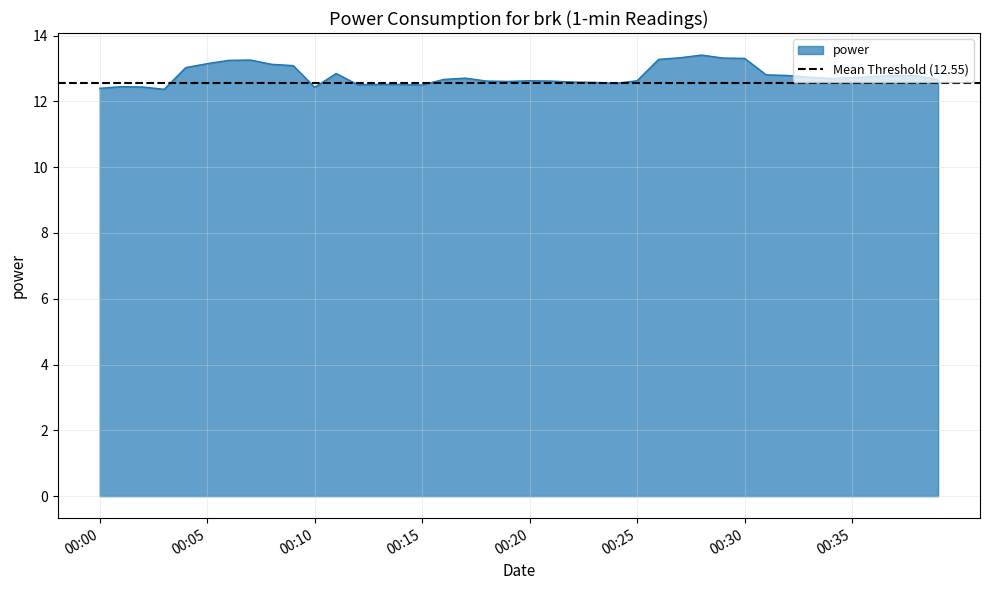

True or false: the data has more than 1 interior local peaks.

True